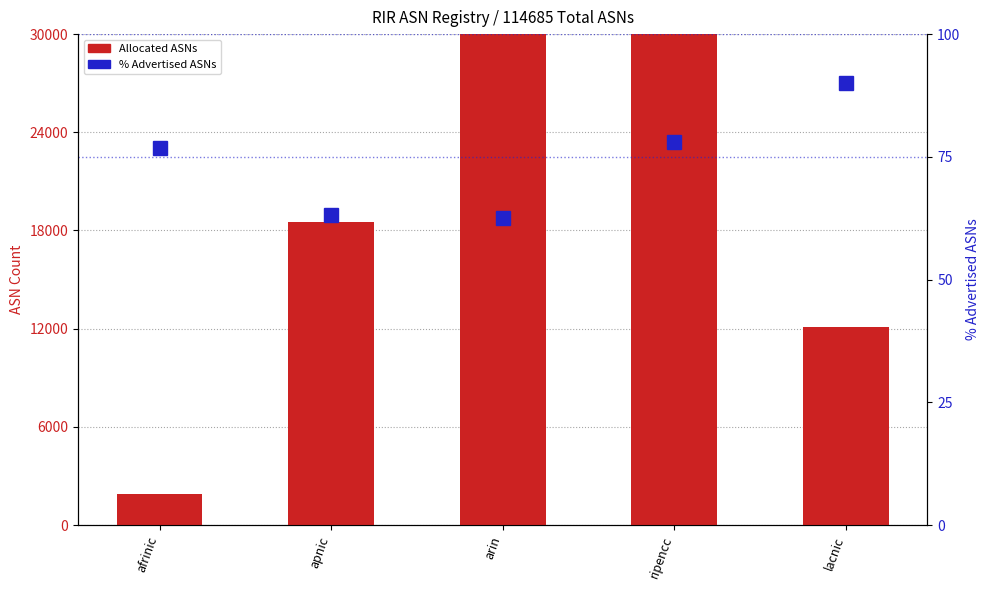

At which label is % Advertised ASNs closest to 76?

afrinic